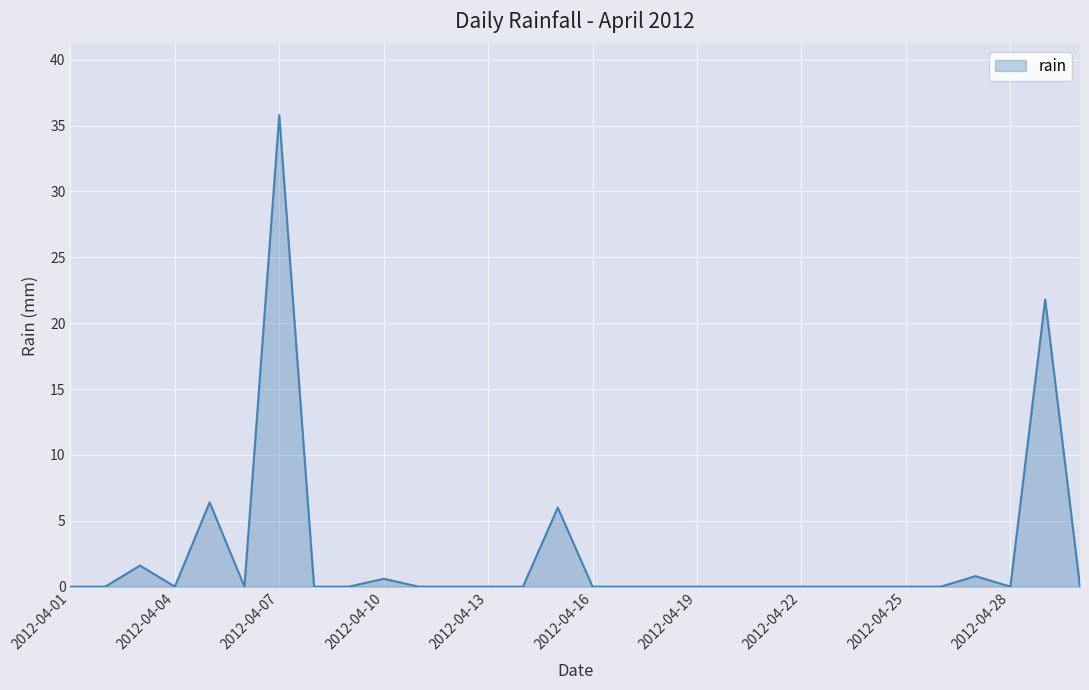

What is the maximum value shown in the chart?

35.8